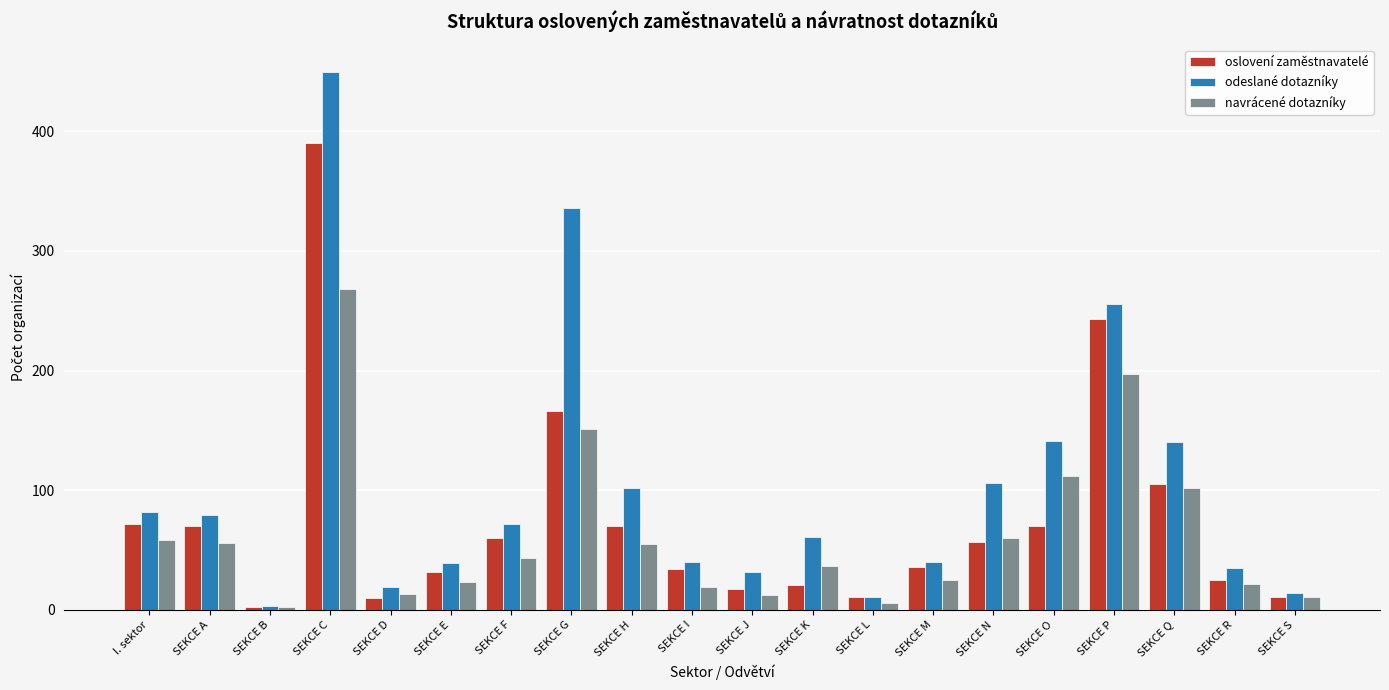

What is the maximum value shown in the chart?

450